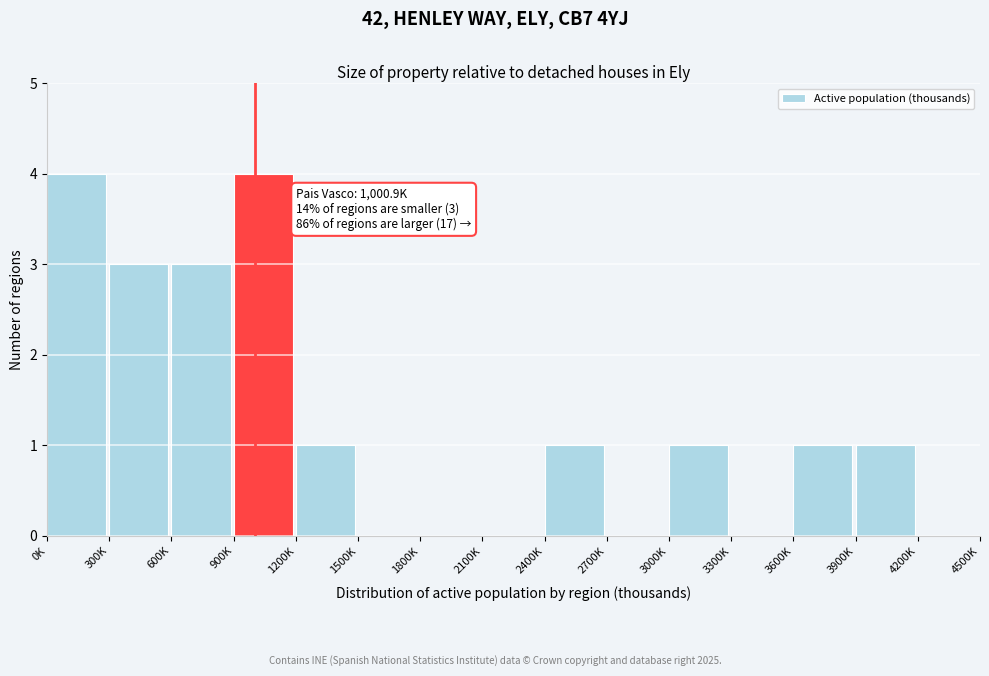

Reading left to right, transcribe all the data shown in this chart.

0K=4	300K=3	600K=3	900K=4	1200K=1	1500K=0	1800K=0	2100K=0	2400K=1	2700K=0	3000K=1	3300K=0	3600K=1	3900K=1	4200K=0